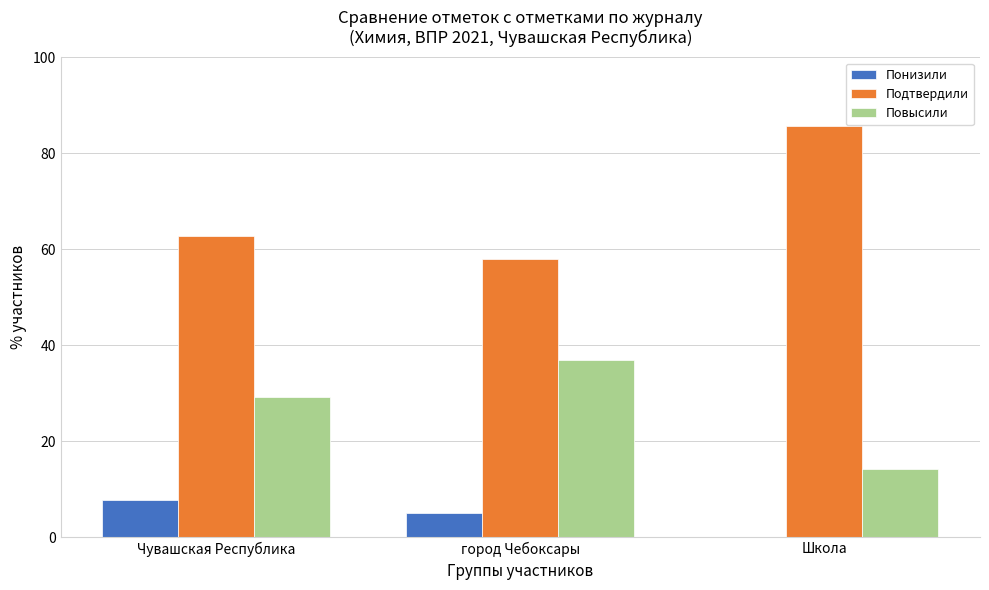

At which label does Понизили reach its peak?

Чувашская Республика